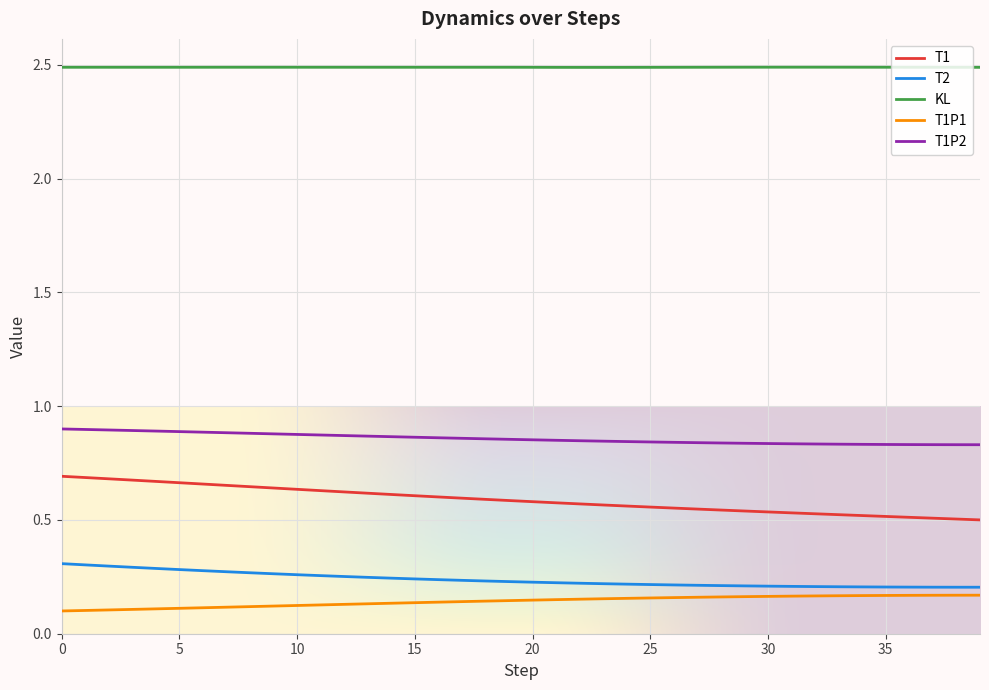

Does the chart display data point markers on the line(s)?

No